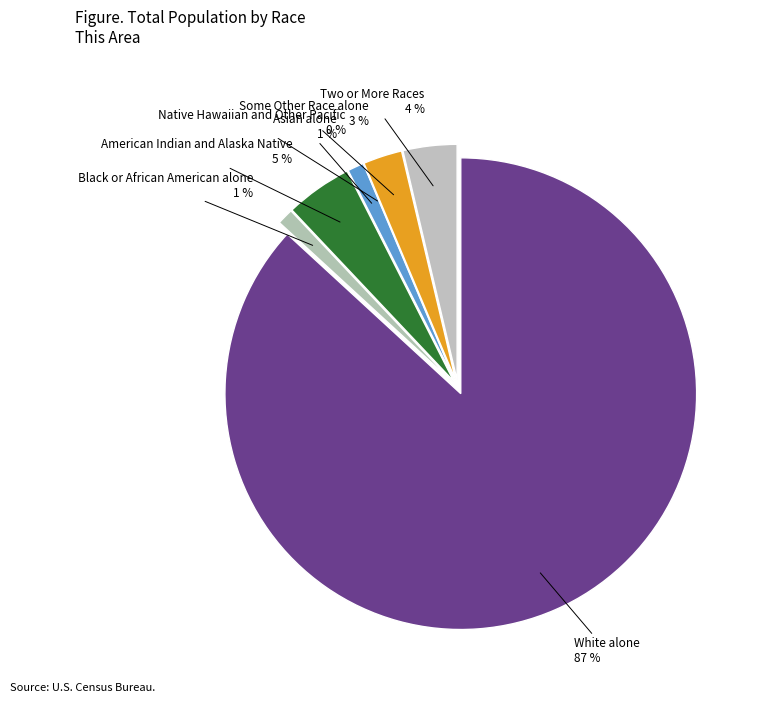

How many segments does this pie chart have?

7